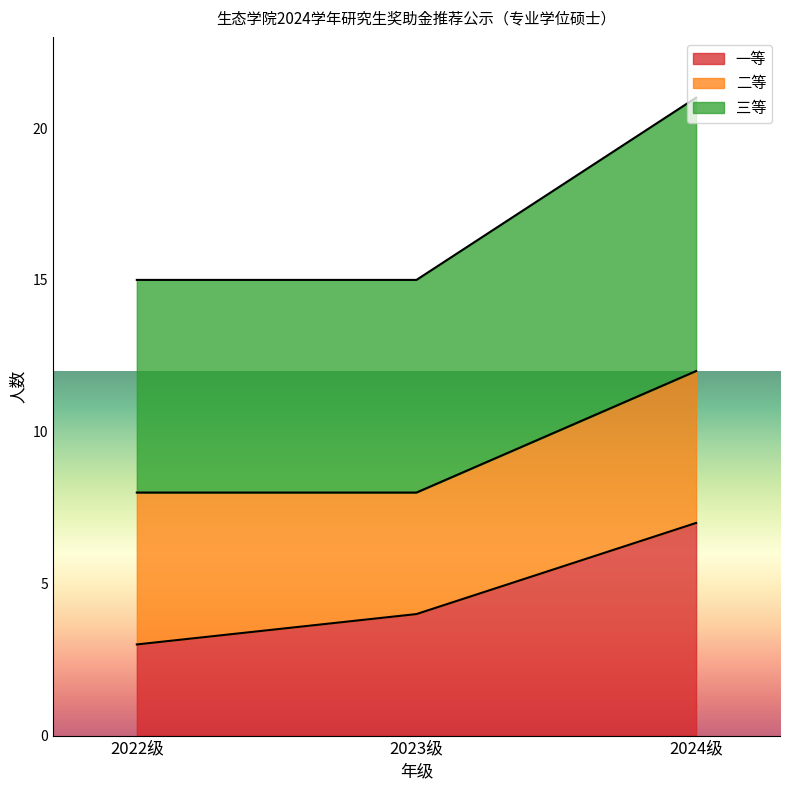

Reading left to right, what are the values for 一等?

3	4	7